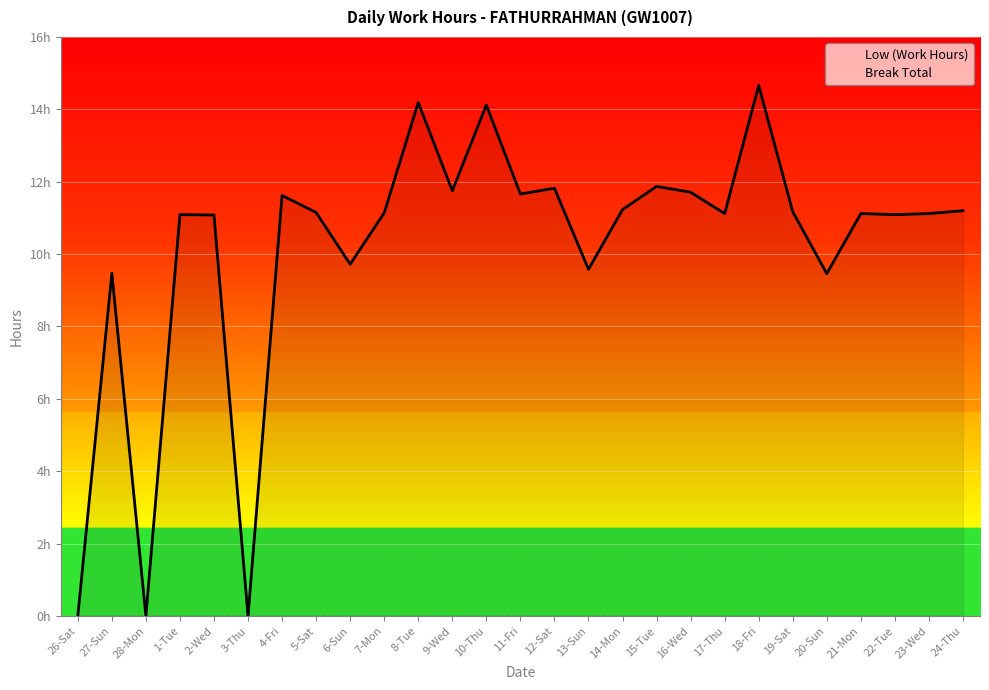

True or false: Low (Work Hours) has more than 1 points higher than both neighbors.

True